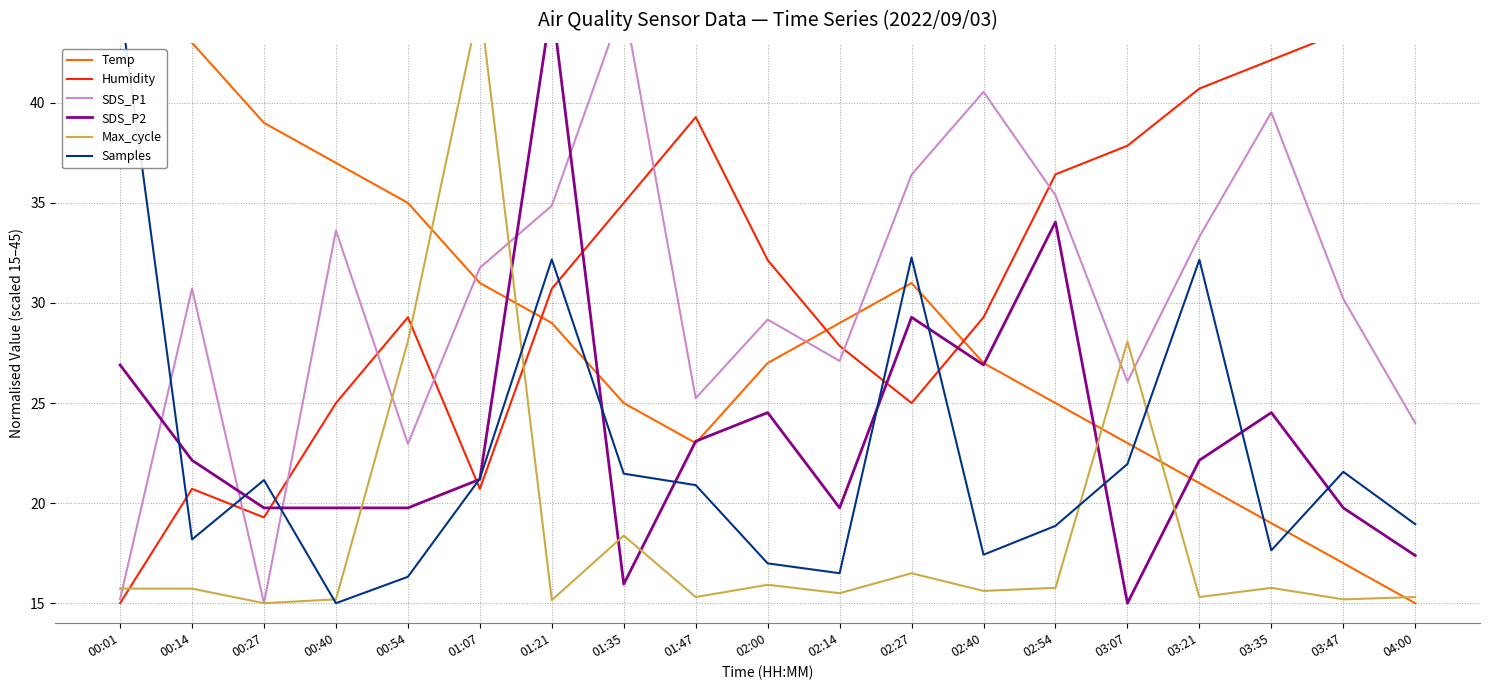

What is the sum of all Samples values?

425.8